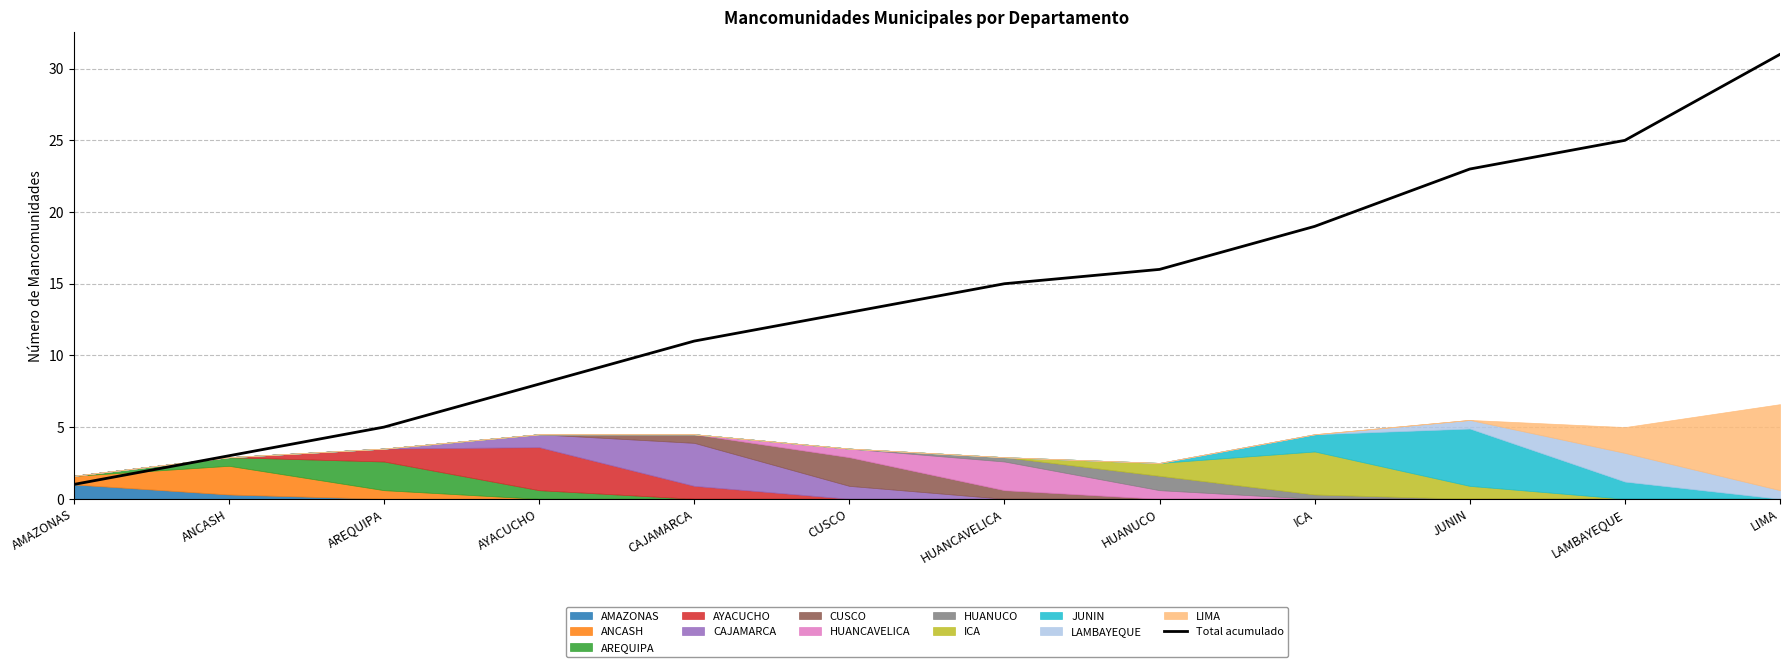

What is the label of the 4th point from the right?

ICA